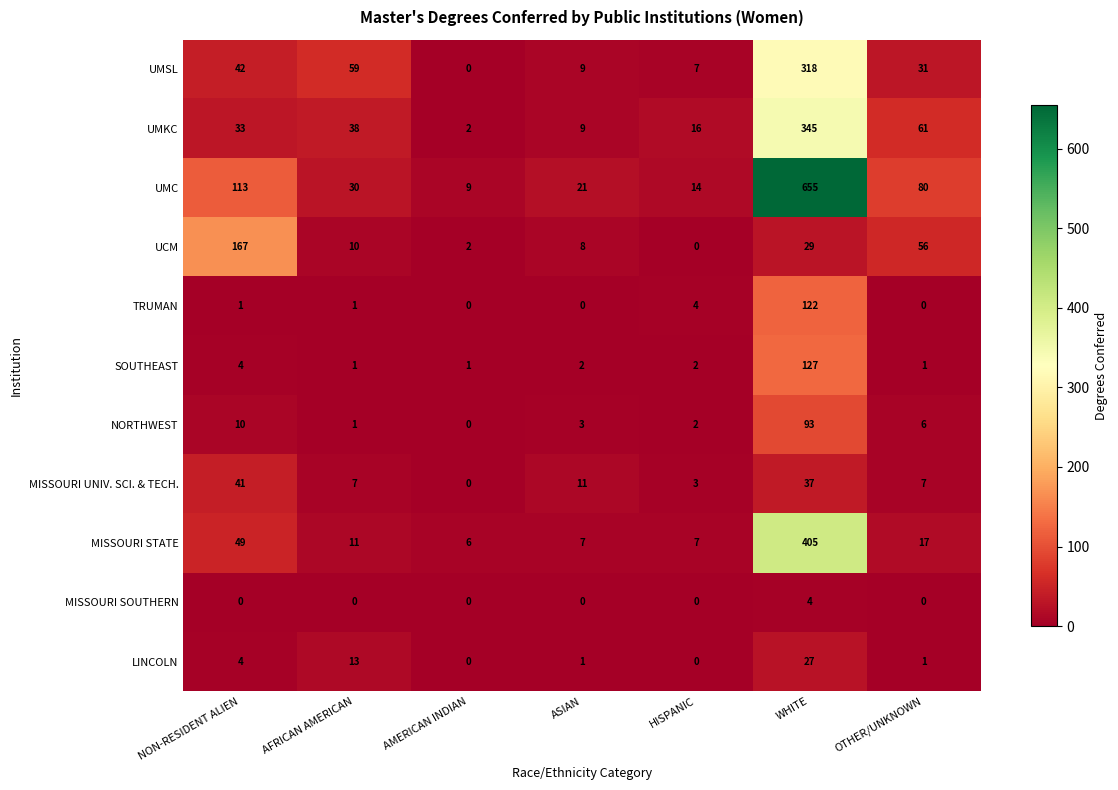

The value of NORTHWEST at AFRICAN AMERICAN is 1. True or false?

True